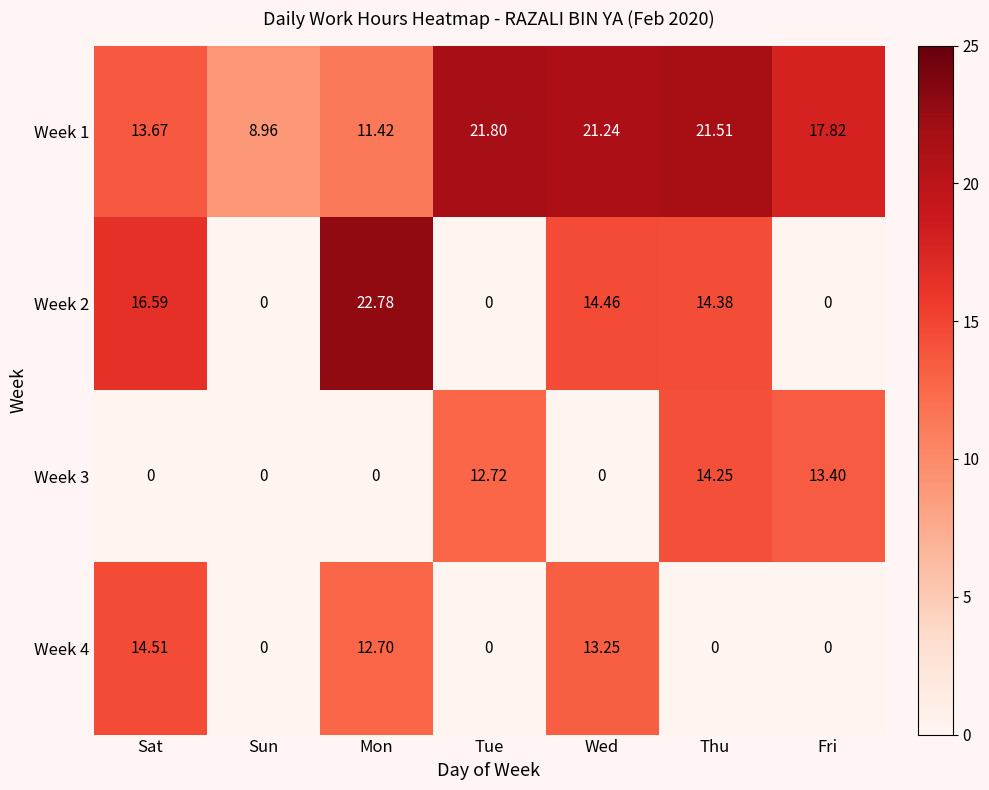

At which label is Week 2 closest to 11?

Thu